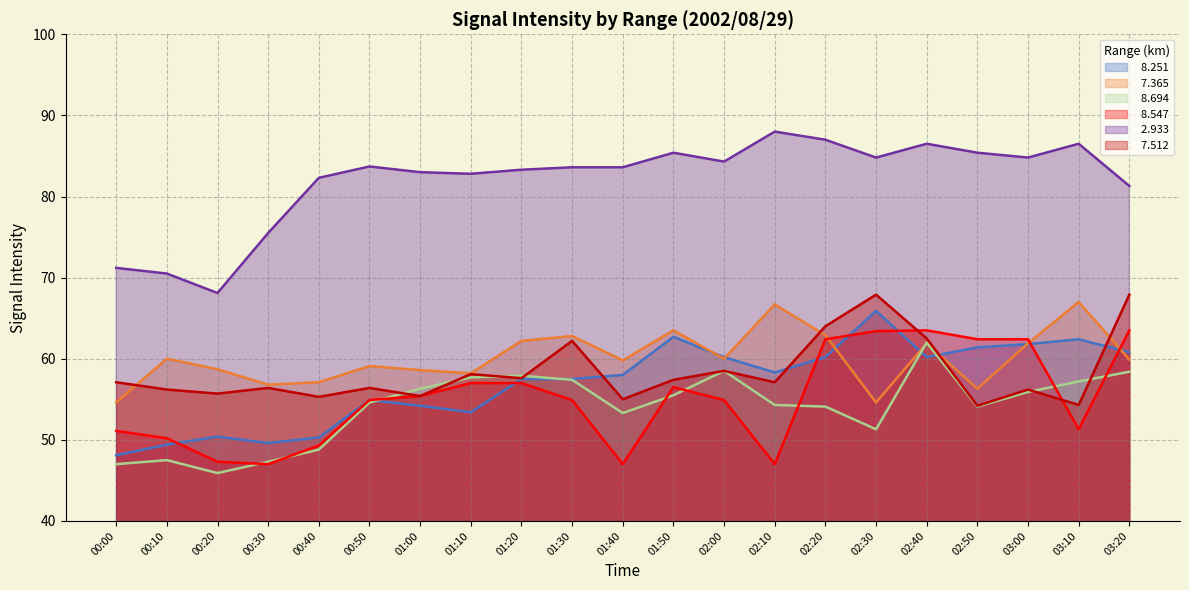

At which category does the chart reach its peak across all series?

02:10